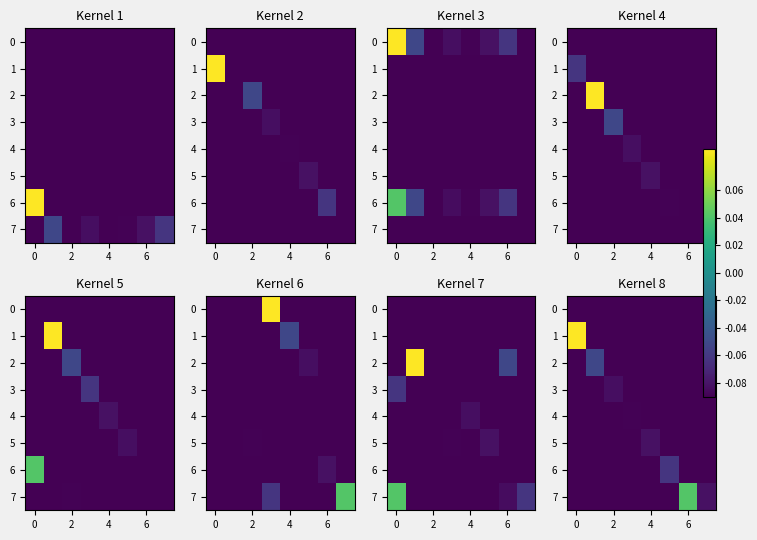

How many data points in 1 are above 0?

1